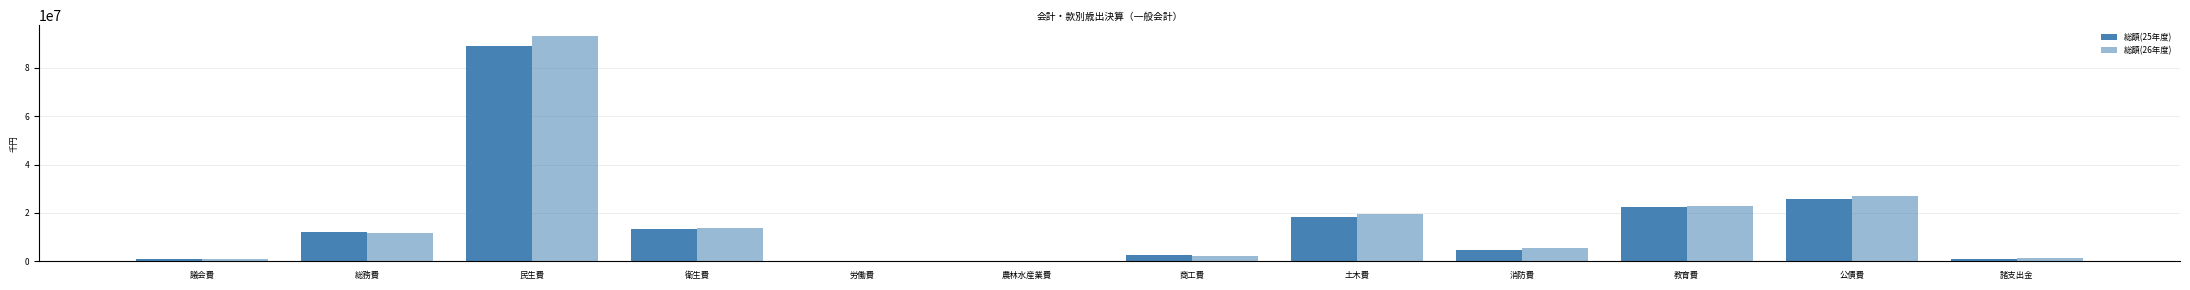

Are the bars grouped side by side (vs. stacked)?

Yes